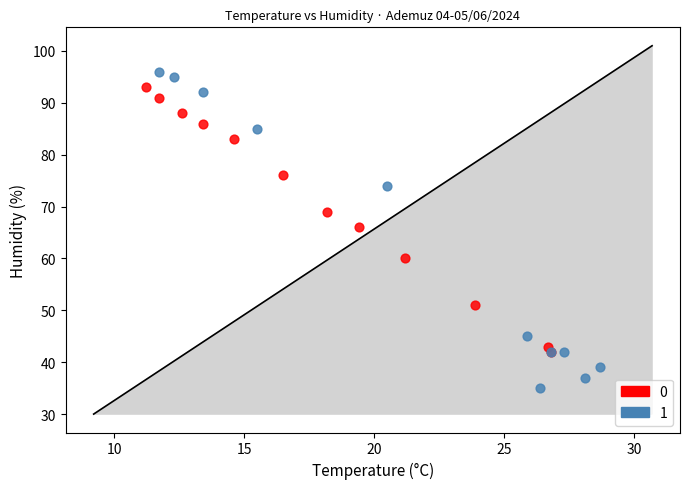

Which series reaches the minimum Y coordinate?

1